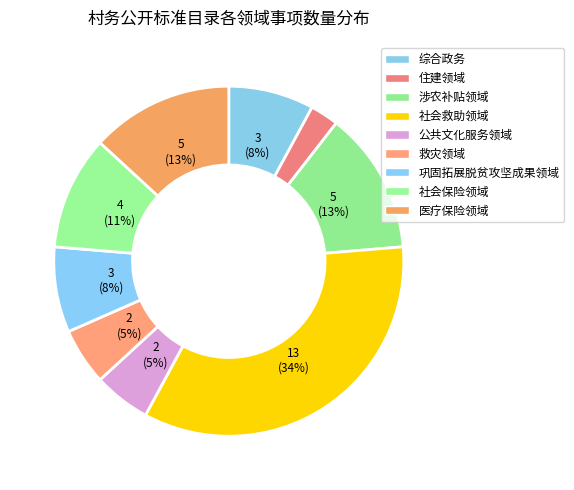

True or false: 社会救助领域 accounts for 34% of the total.

True